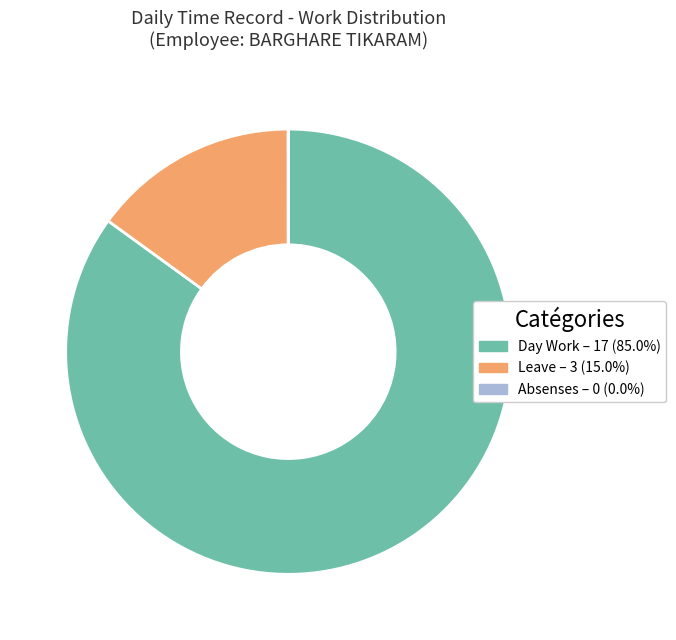

Is there any slice that represents more than half of the pie?

Yes